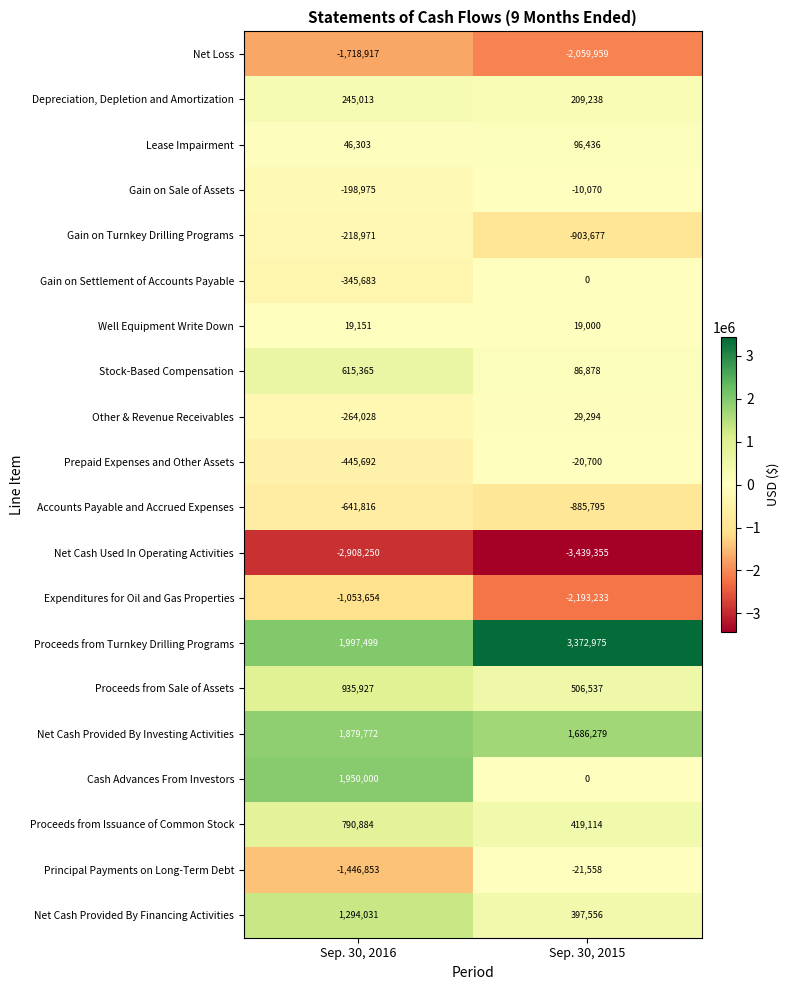

What is the minimum value shown in the chart?

-3439355